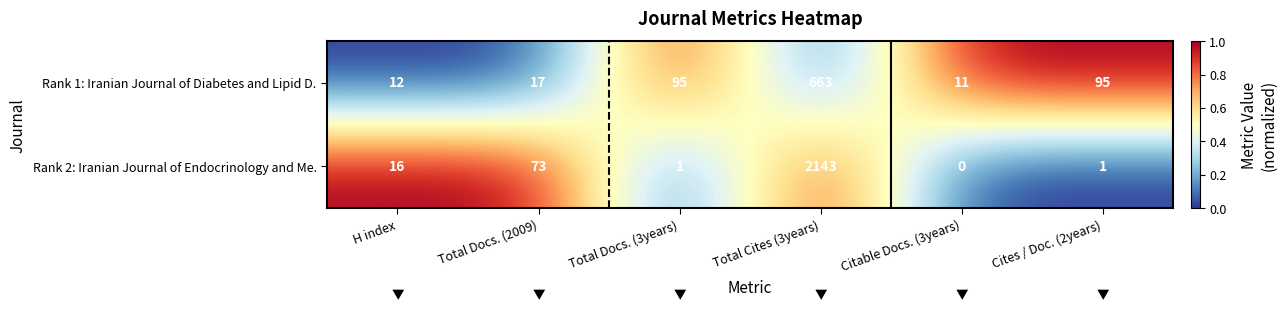

Which series changed the most between H index and Total Docs. (2009)?

Rank 2: Iranian Journal of Endocrinology and Me.